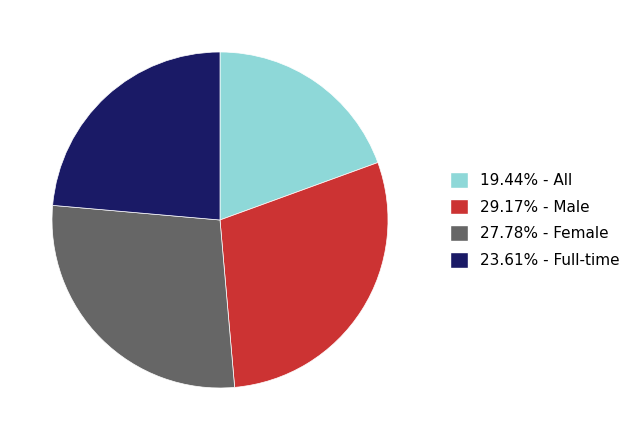

Does any single category account for the majority?

No